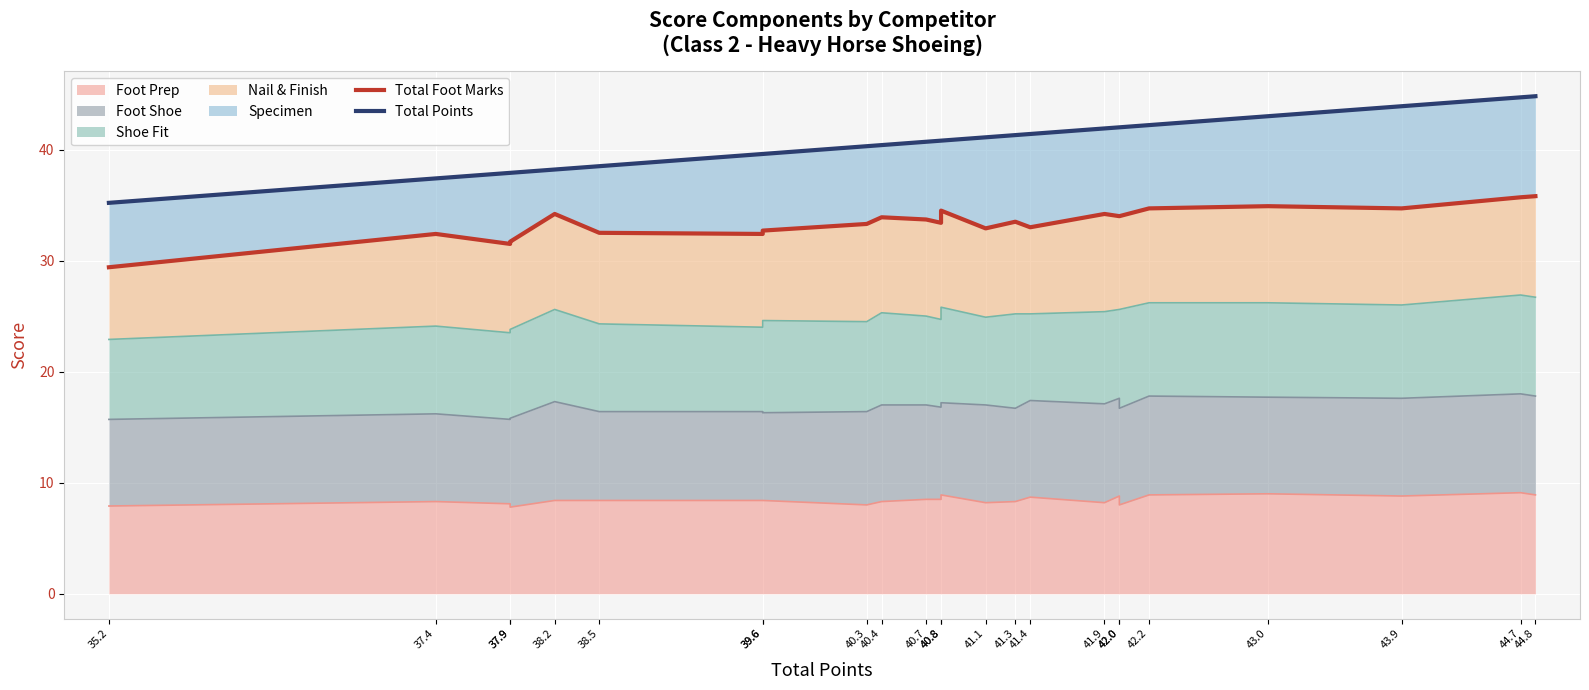

The value of Total Points at 43.0 is 13.2. True or false?

False